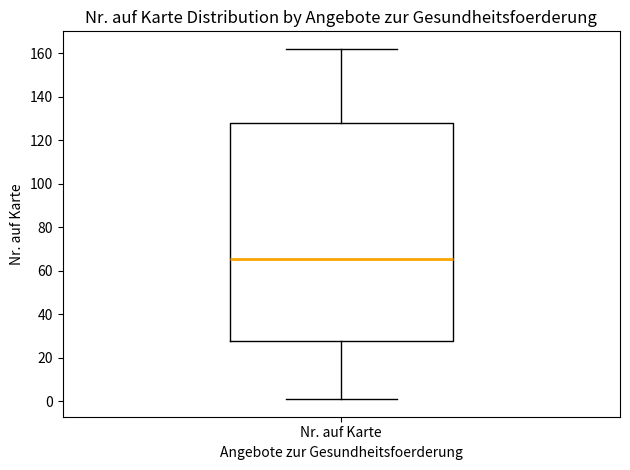

Where is the upper edge of the box for Nr. auf Karte on the y-axis? The values are not printed on the chart, so give them approximately, as read against the axis.

128